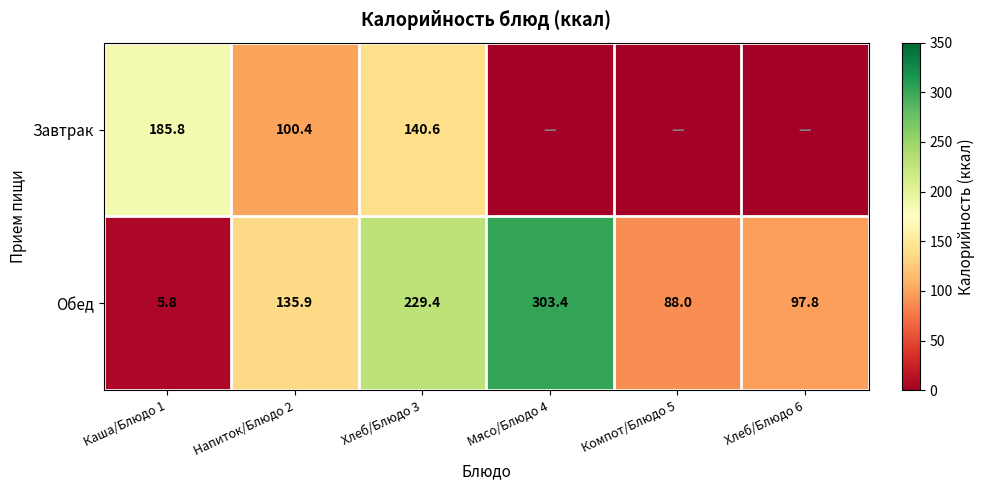

Rank the series at Хлеб/Блюдо 3 from highest to lowest value.

Обед, Завтрак